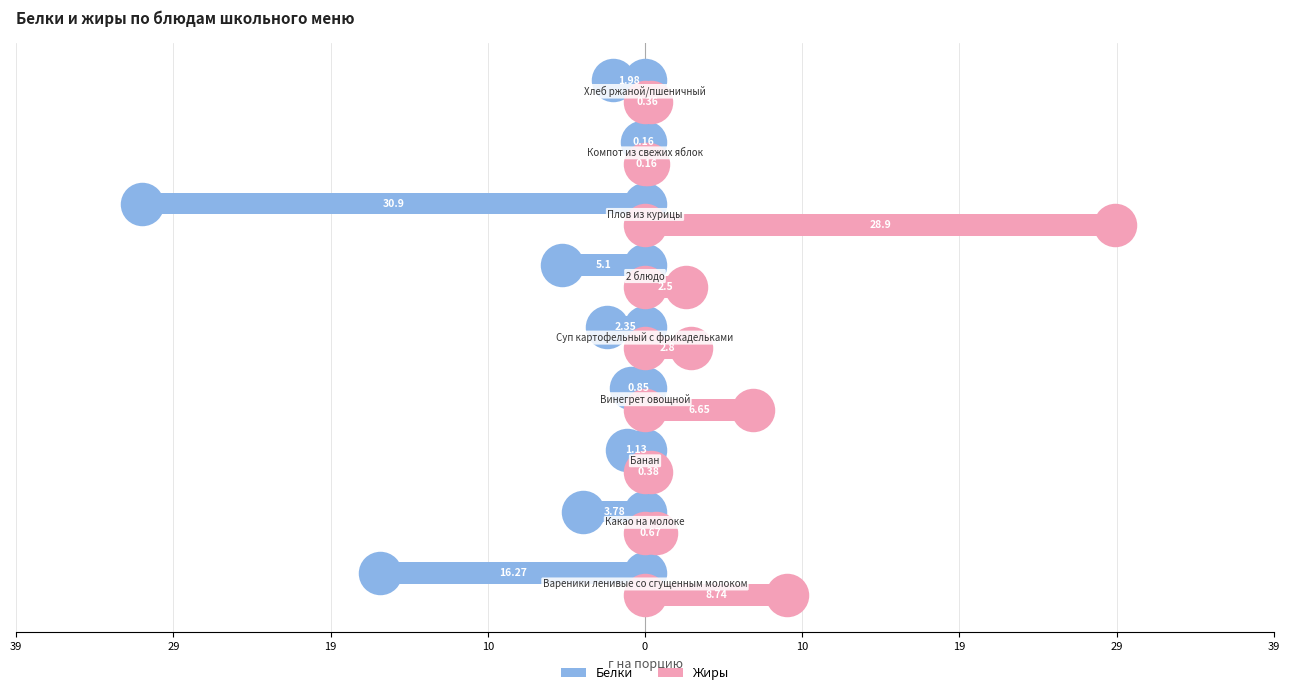

What is the total value across all series at 29?

-3.1